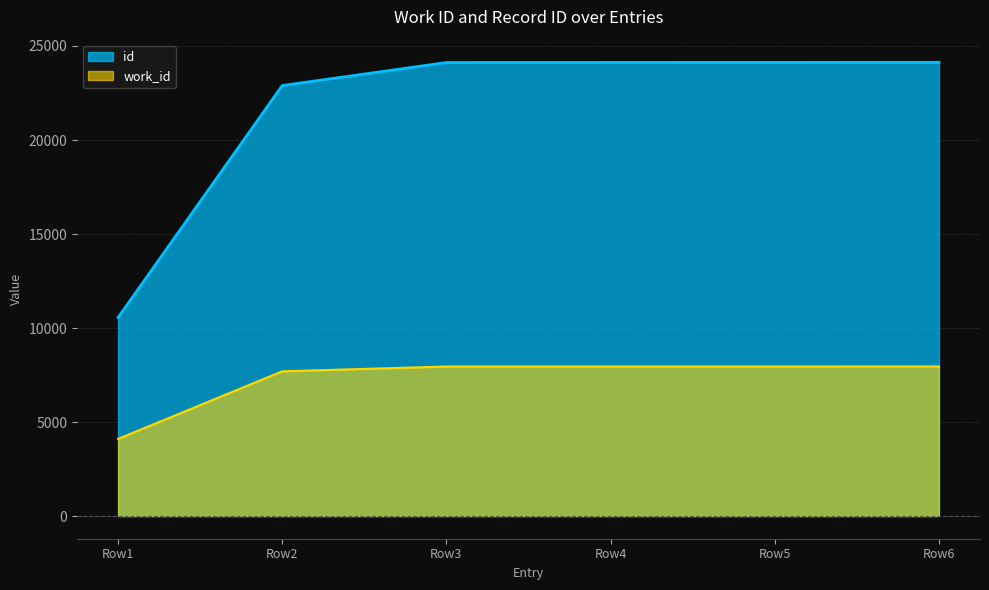

The id series shows 10558 at 2009-09-14. True or false?

True